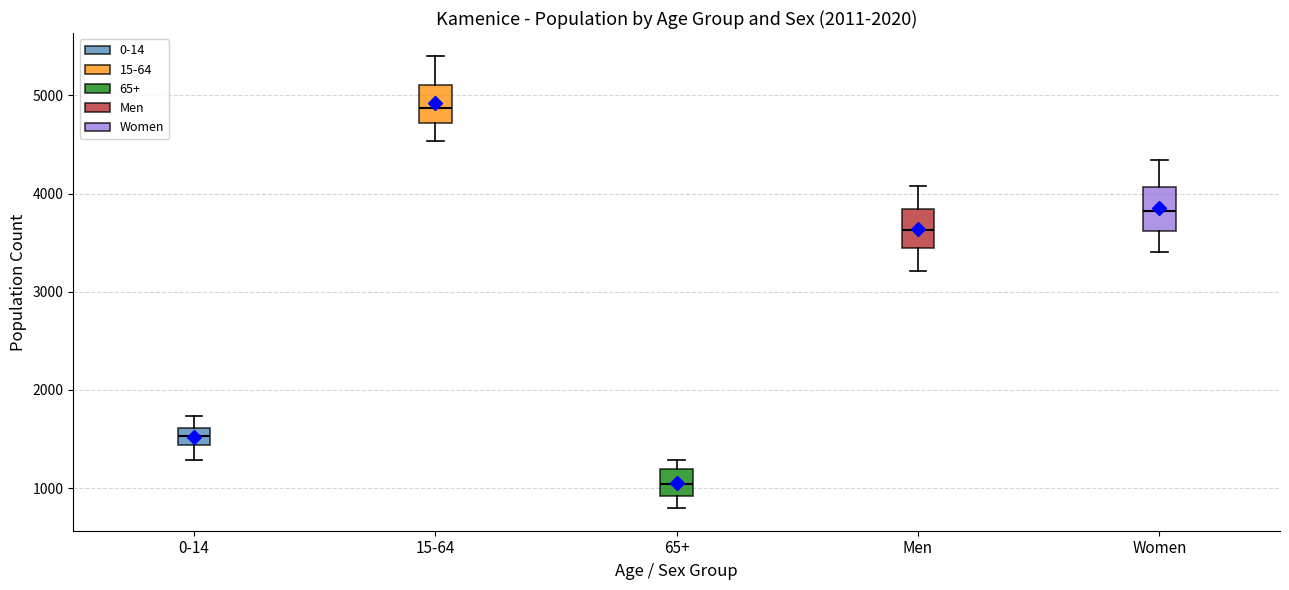

Where does the upper whisker of the box for 0-14 end on the y-axis? The values are not printed on the chart, so give them approximately, as read against the axis.

1700